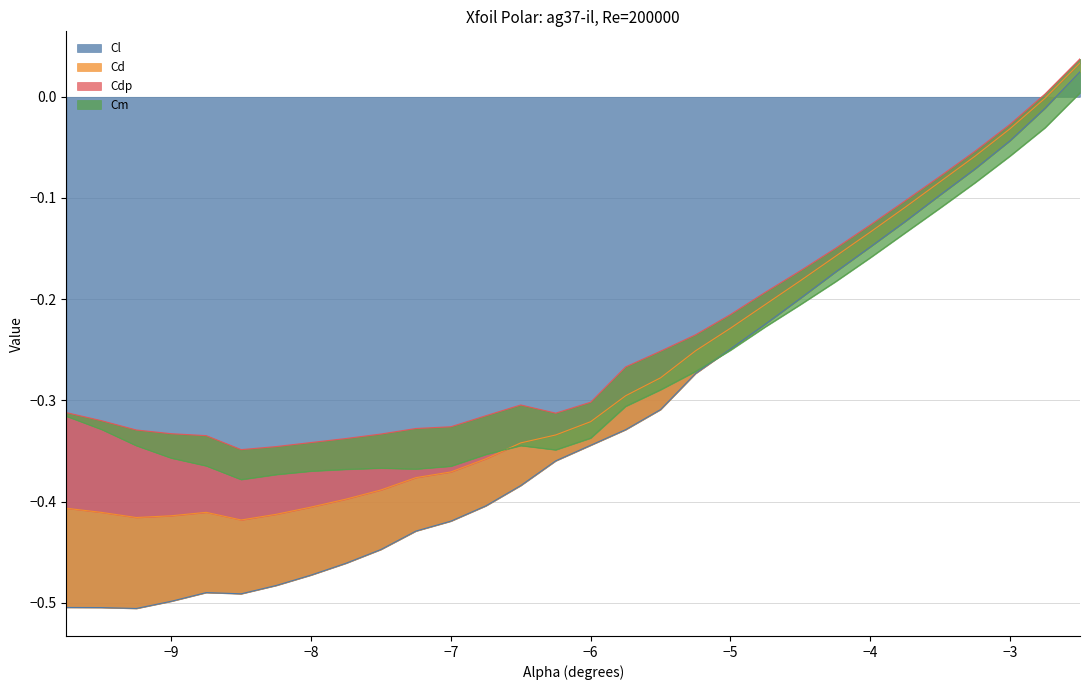

Between -4.0 and -2.75, which series saw the biggest shift?

Cl